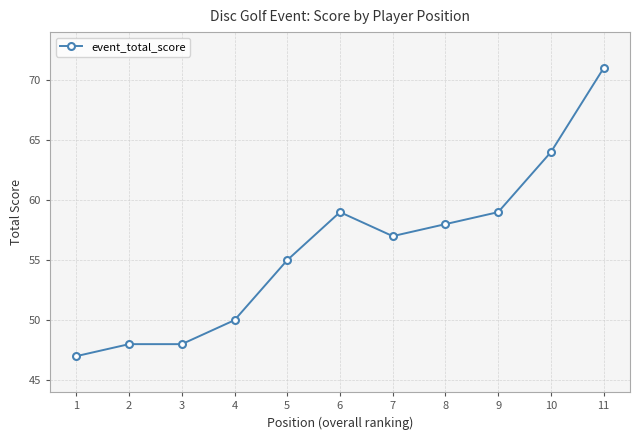

What is the value of the 2nd point from the left?

48